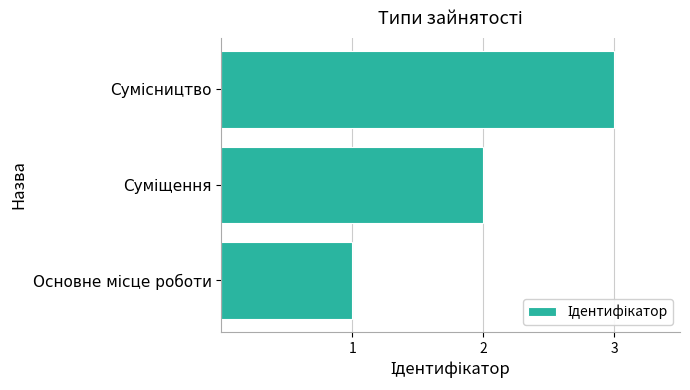

How many distinct data groups are displayed?

1